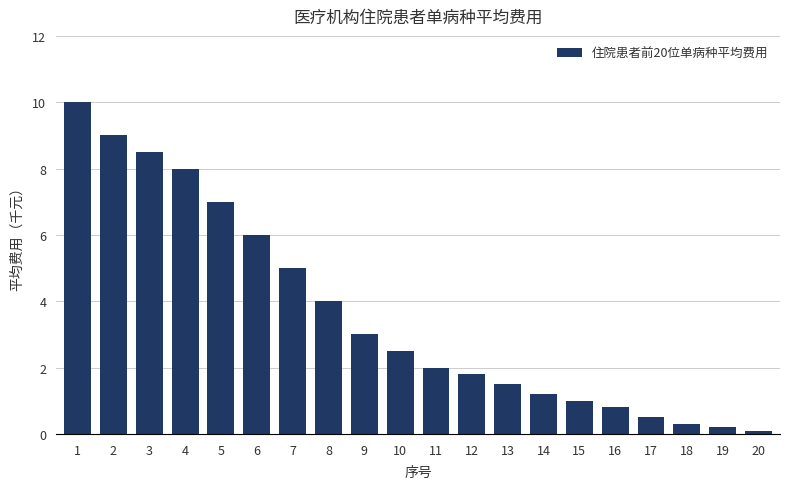

Reading left to right, what are all the values shown in this chart?

10.0	9.0	8.5	8.0	7.0	6.0	5.0	4.0	3.0	2.5	2.0	1.8	1.5	1.2	1.0	0.8	0.5	0.3	0.2	0.1